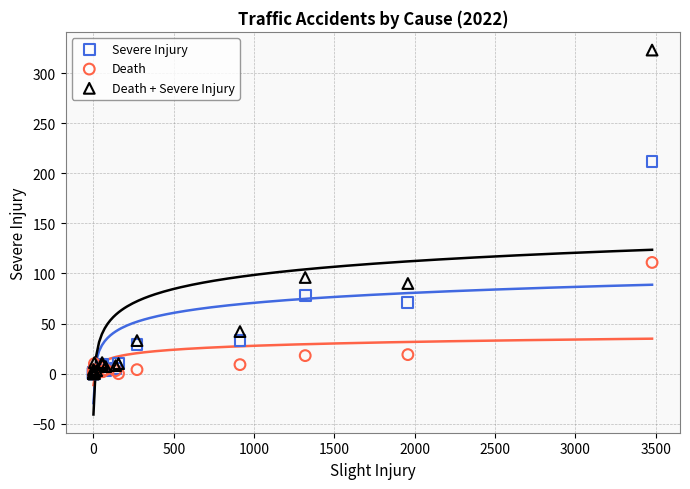

What are all the series names shown in the legend?

Severe Injury, Death, Death + Severe Injury